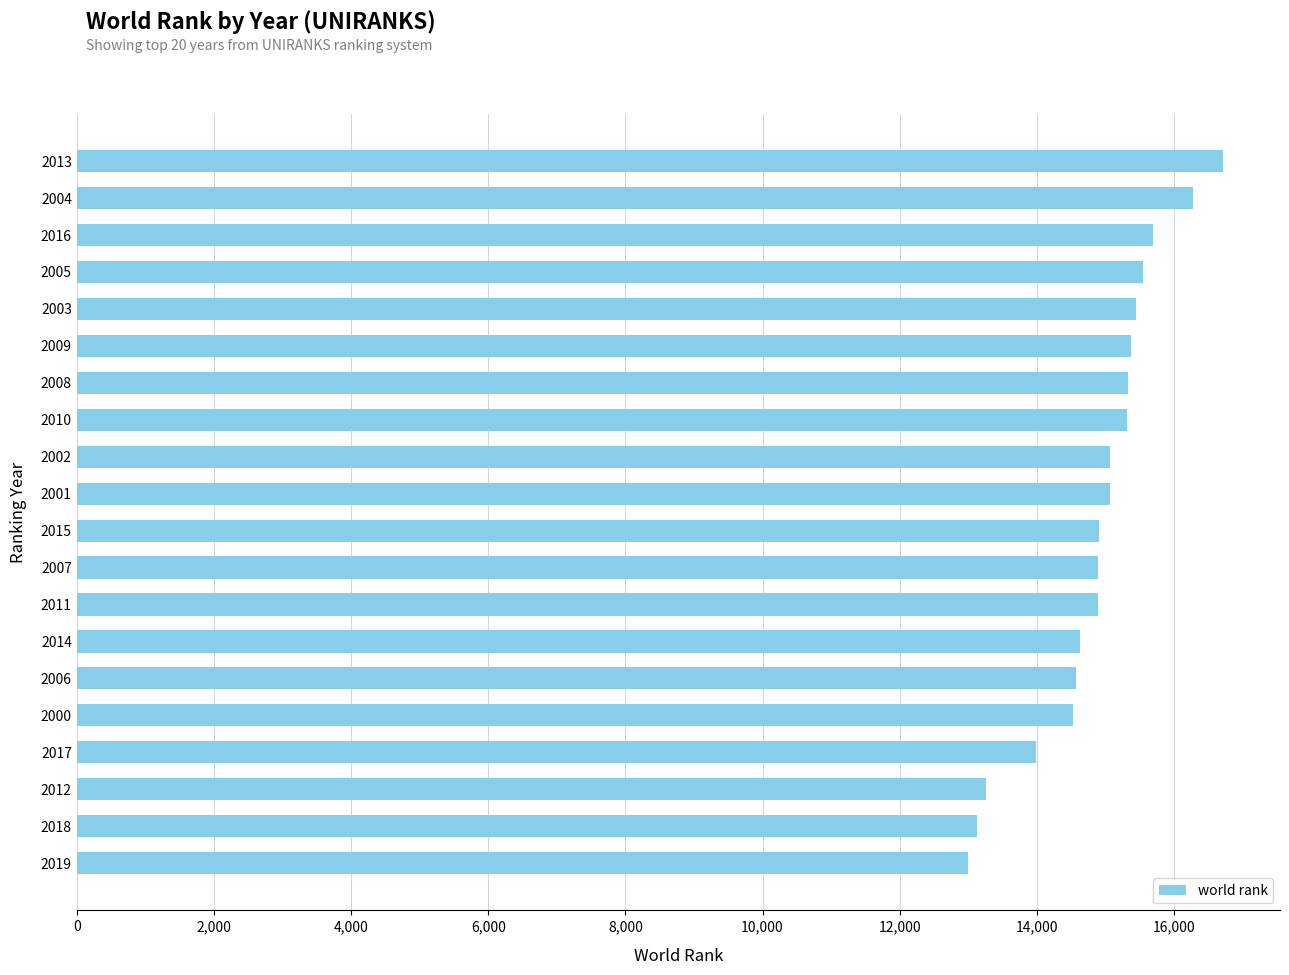

Approximately how many times larger is the value at 2016 compared to 2002?

1.0